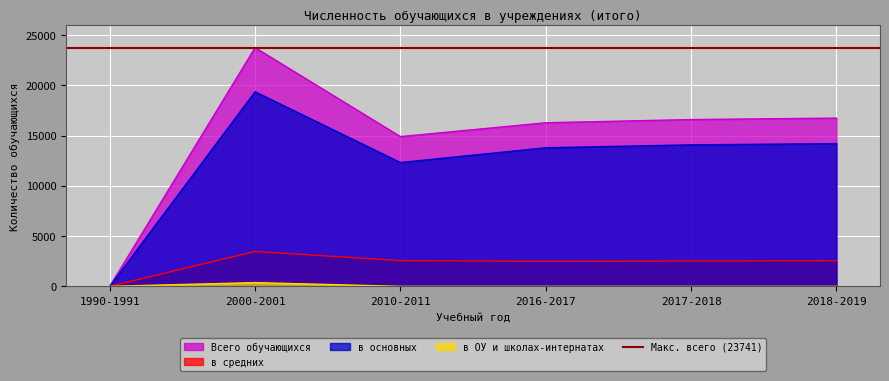

What is the difference between the second highest and second lowest values in the в средних series?

67